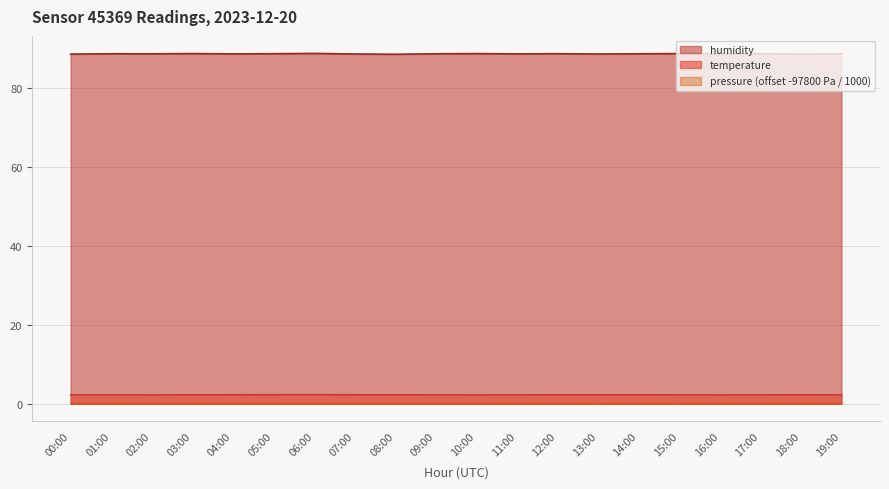

What is the minimum value for temperature?

2.3